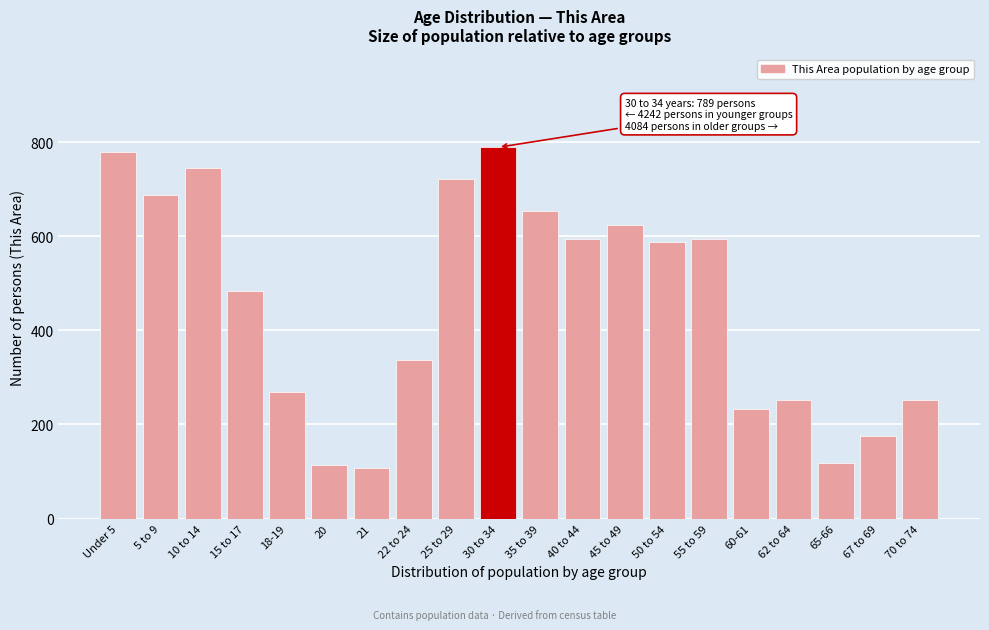

What is the sum of all values?

9115